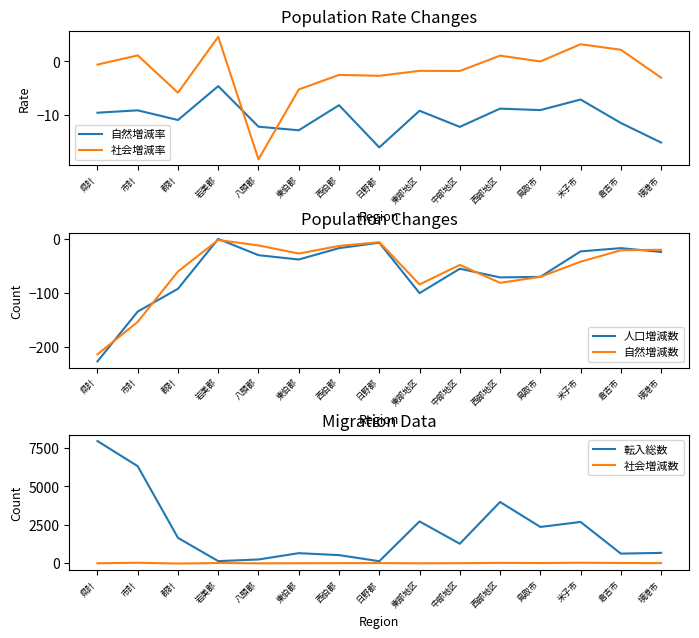

At which category is the sum across all series the highest?

県計